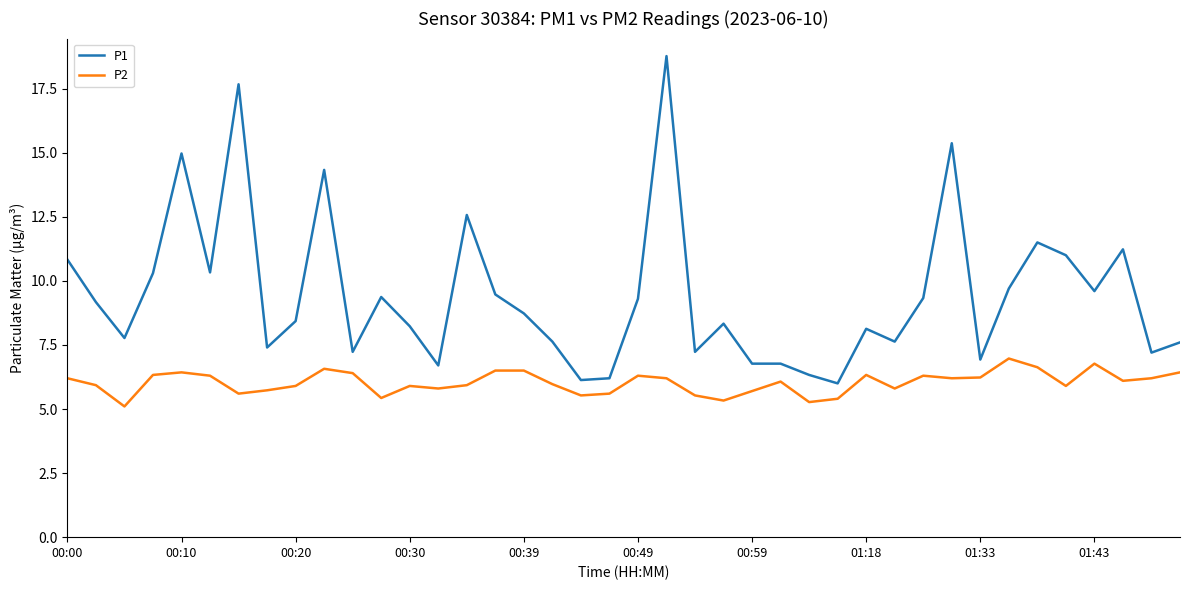

Rank the series by their average value, from lowest to highest.

P2, P1